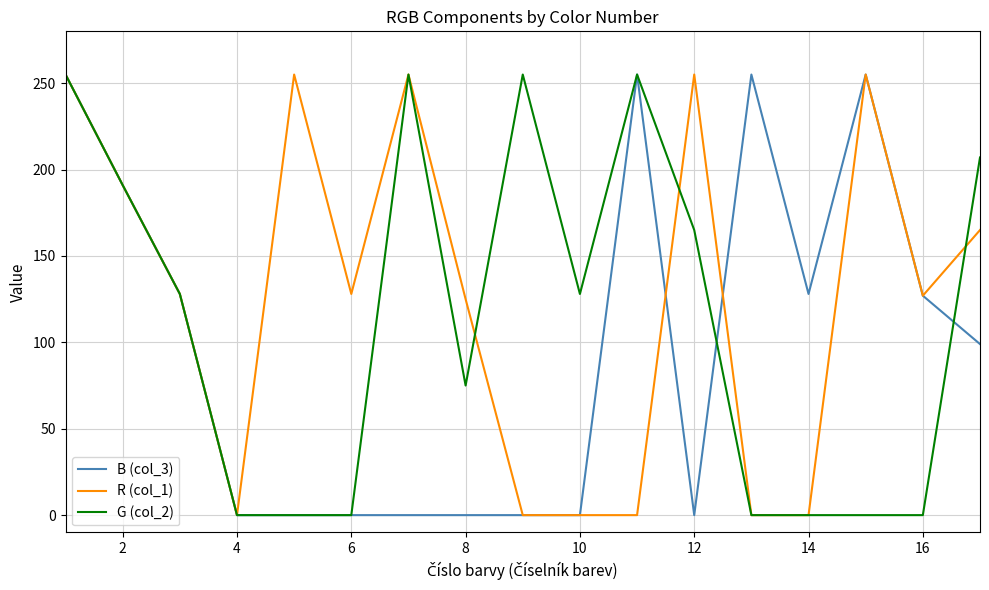

Which series has the largest total across all categories?

R (col_1)